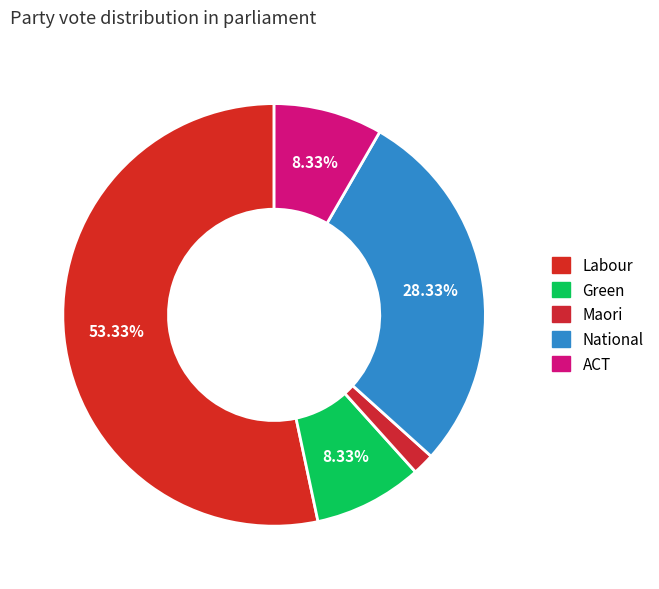

How many segments does this pie chart have?

5